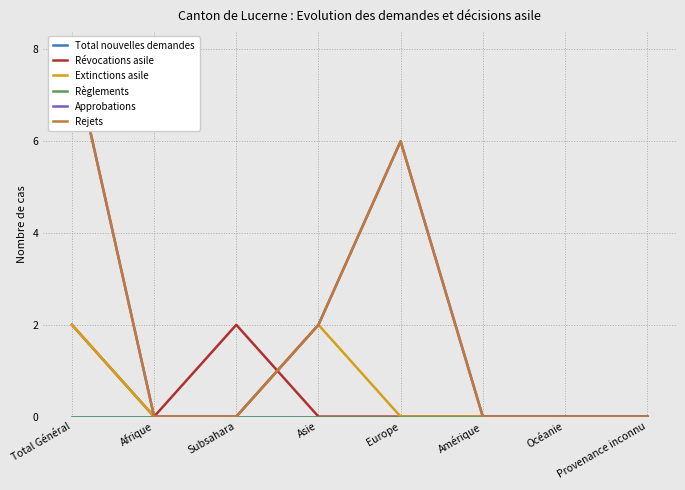

What is the label of the 7th point from the right?

Afrique